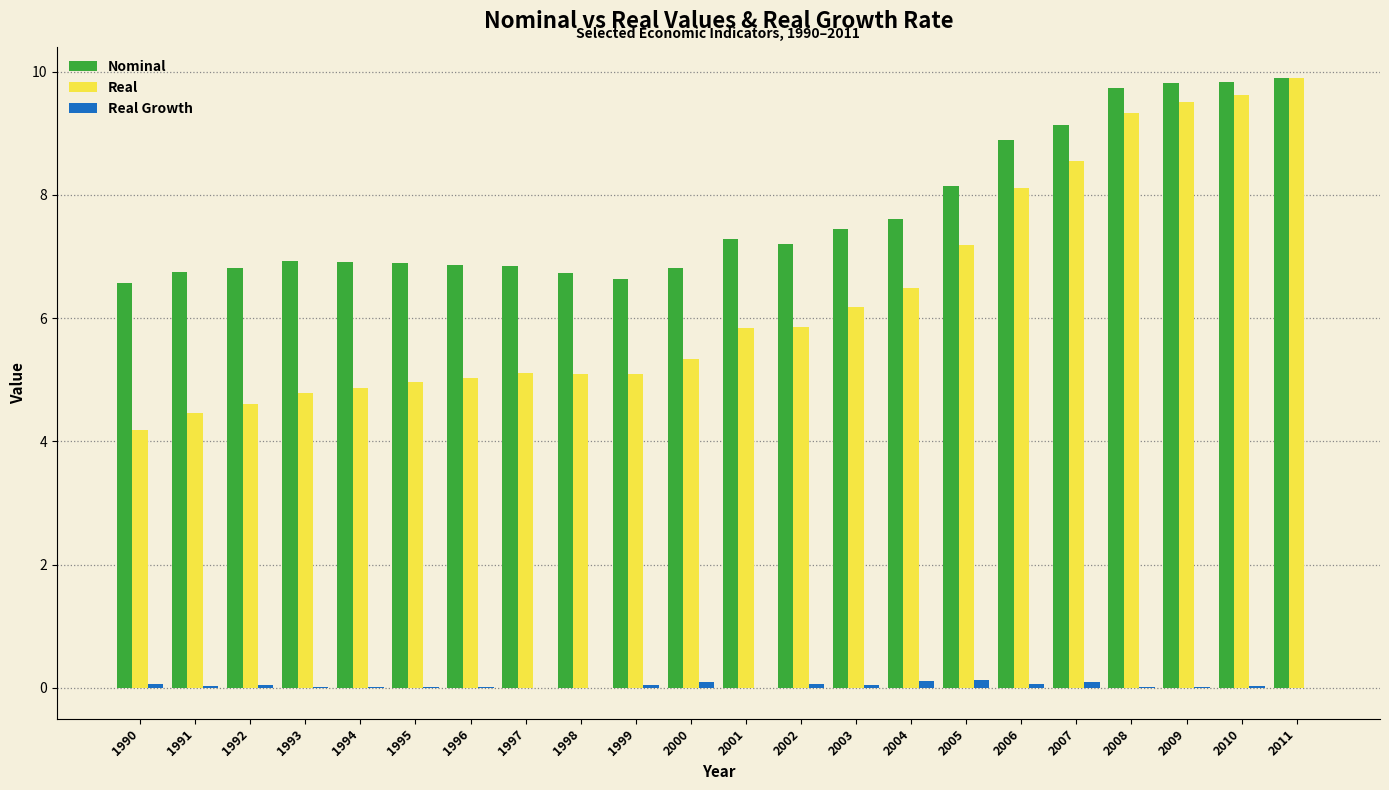

Which series changed the most between 2000 and 2005?

Real